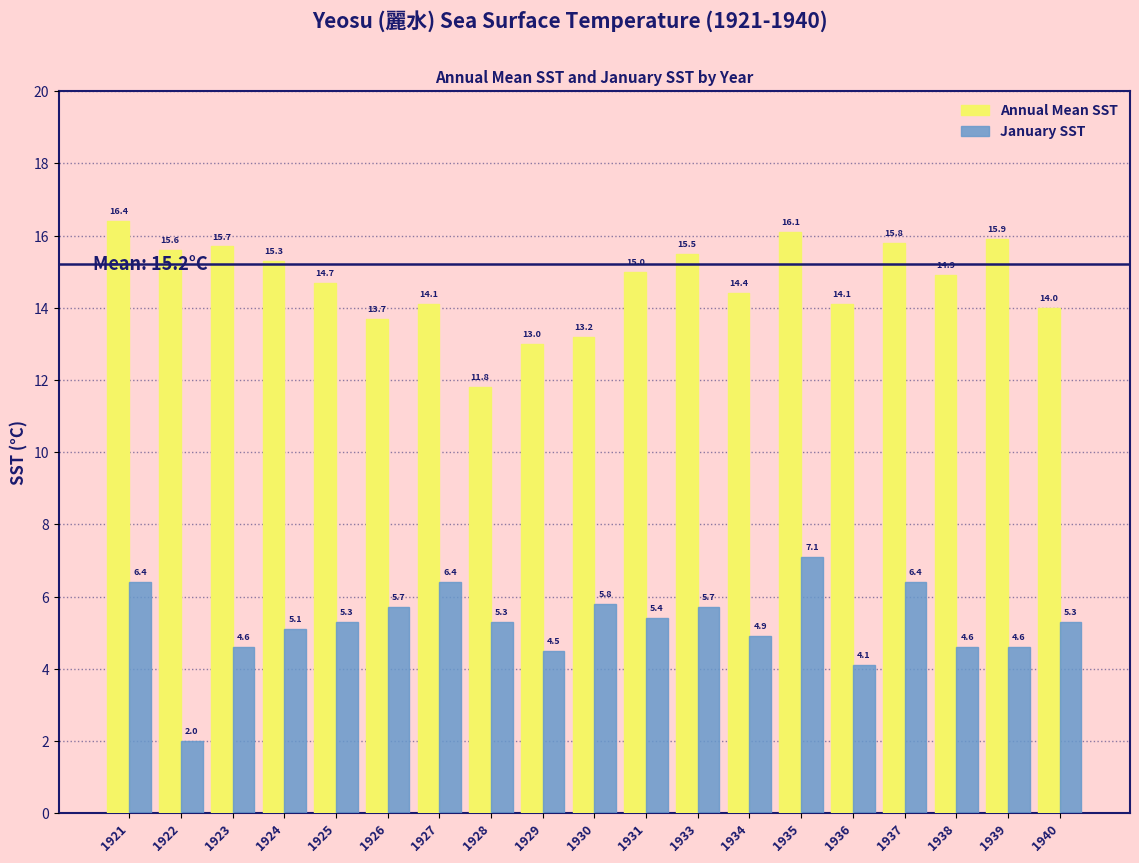

Reading left to right, what are all the values shown in this chart?

Annual Mean SST: 16.4	15.6	15.7	15.3	14.7	13.7	14.1	11.8	13.0	13.2	15.0	15.5	14.4	16.1	14.1	15.8	14.9	15.9	14.0
January SST: 6.4	2.0	4.6	5.1	5.3	5.7	6.4	5.3	4.5	5.8	5.4	5.7	4.9	7.1	4.1	6.4	4.6	4.6	5.3